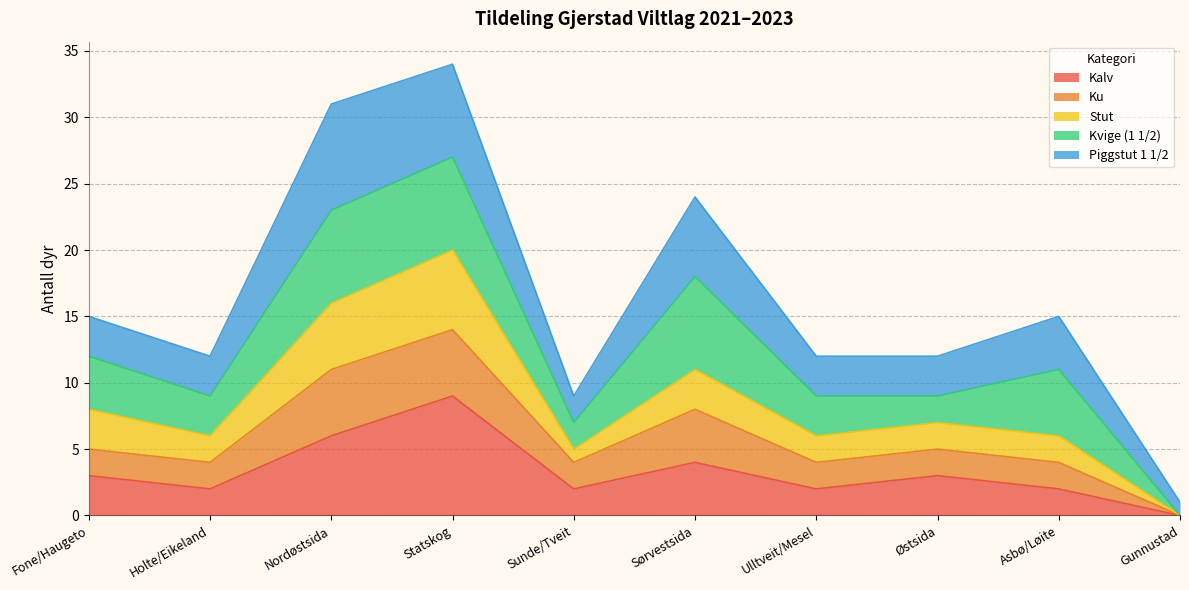

What is the total value across all series at Sørvestsida?

24